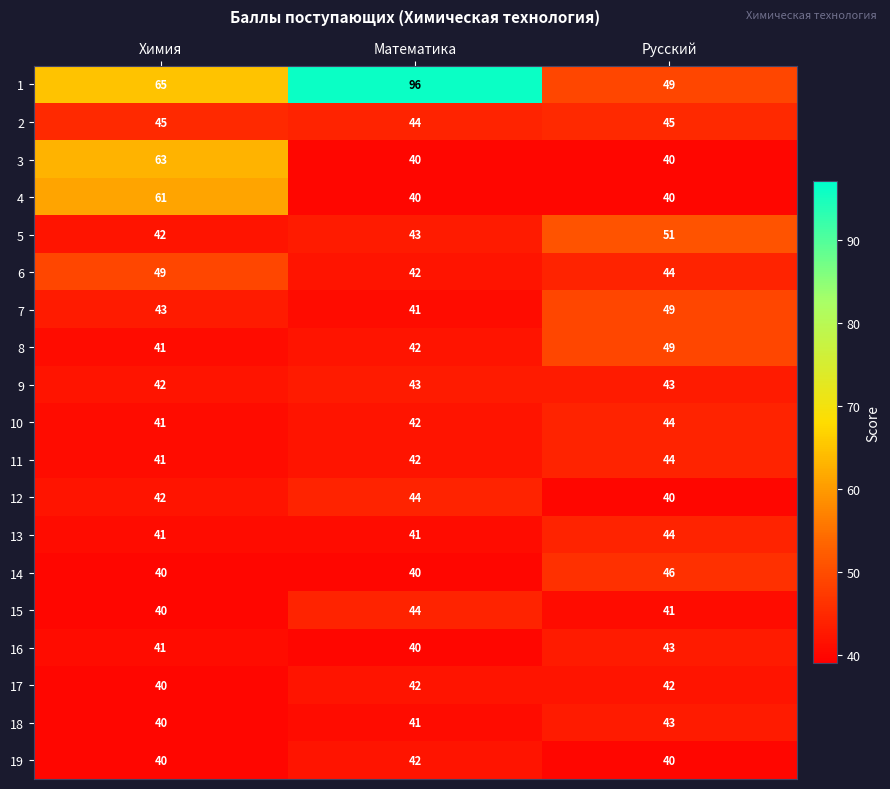

List the labels in order of 10 value, largest first.

Русский, Математика, Химия